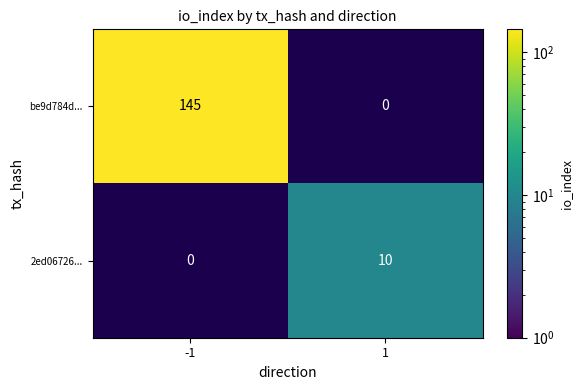

What is the total value across all series at -1?

145